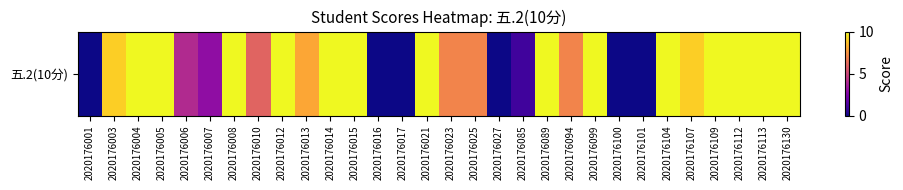

Count the number of categories in the chart.

30